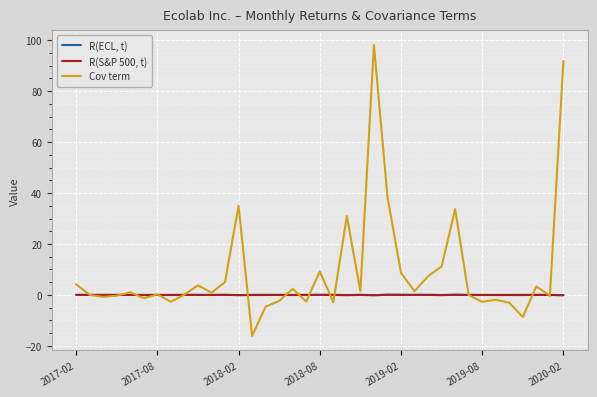

Which series has the largest range (max minus min)?

Cov term